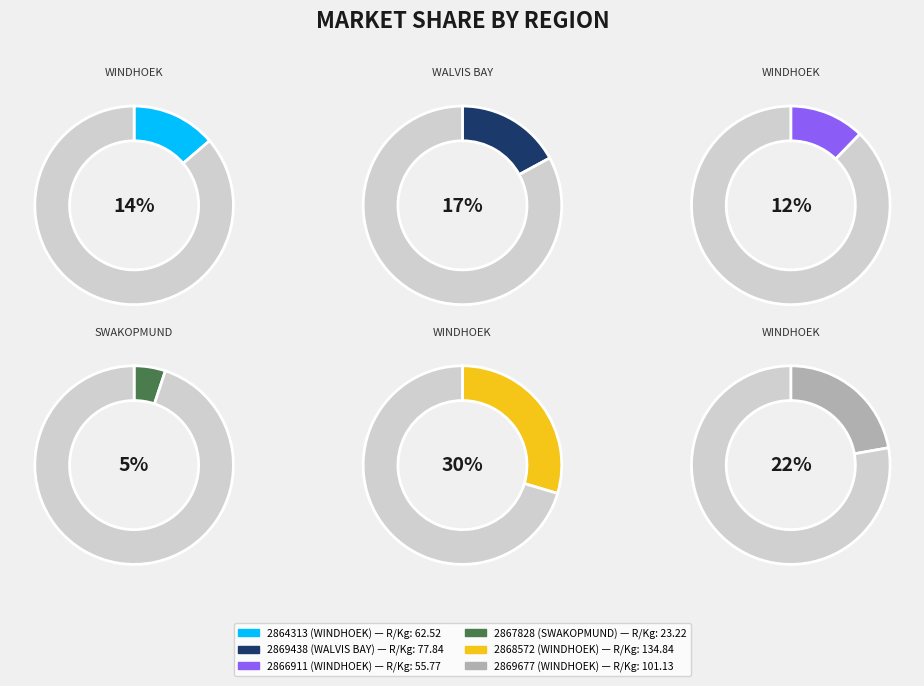

To the nearest percent, what is the difference between the Invoice 2868572
(WINDHOEK) and Invoice 2869438
(WALVIS BAY) slice percentages?

13%